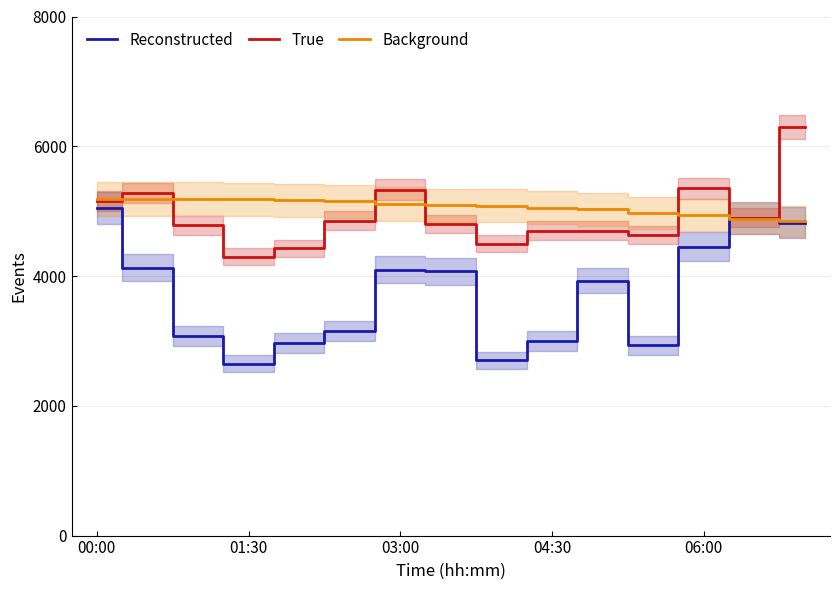

What is the maximum value for True?

6300.0